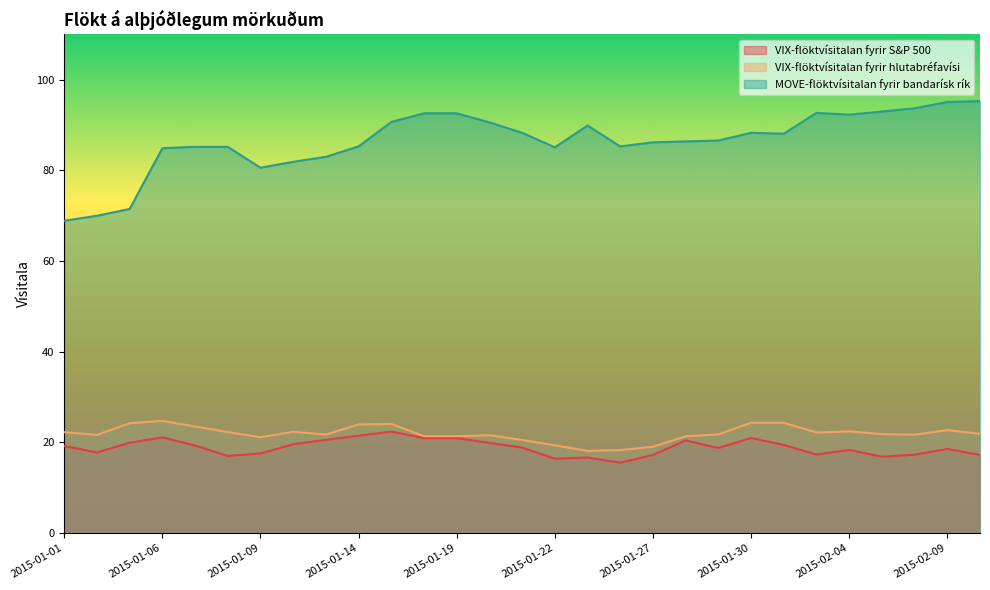

What is the difference between the highest and lowest values at 2015-01-30?

67.3